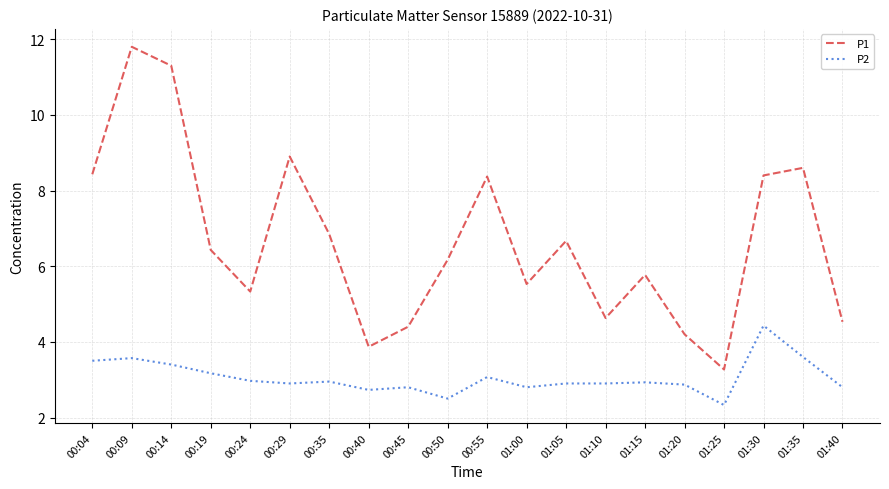

What value does the P1 series have at 00:19?

6.4